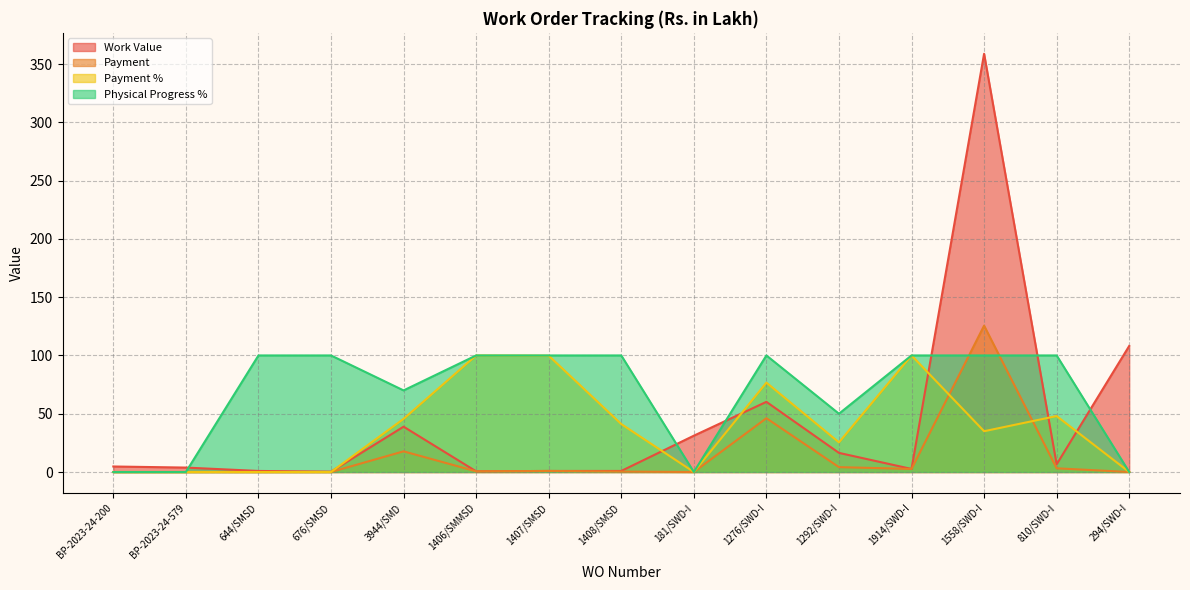

What is the maximum value for Payment %?

100.0